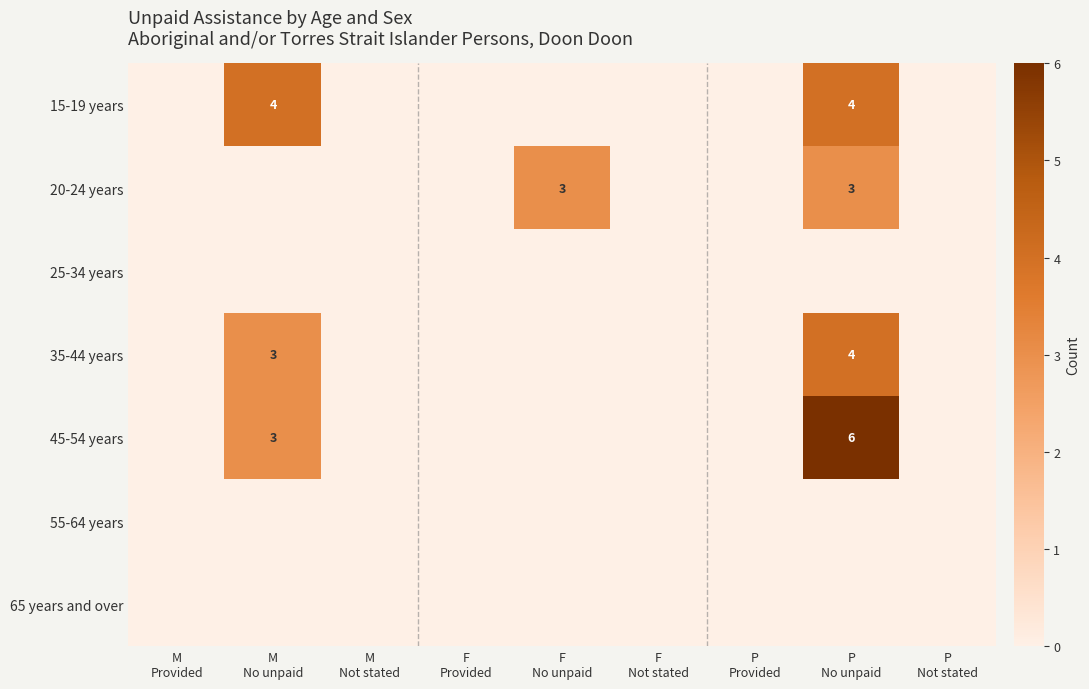

Is it true that 25-34 years equals 0 at F No unpaid?

True